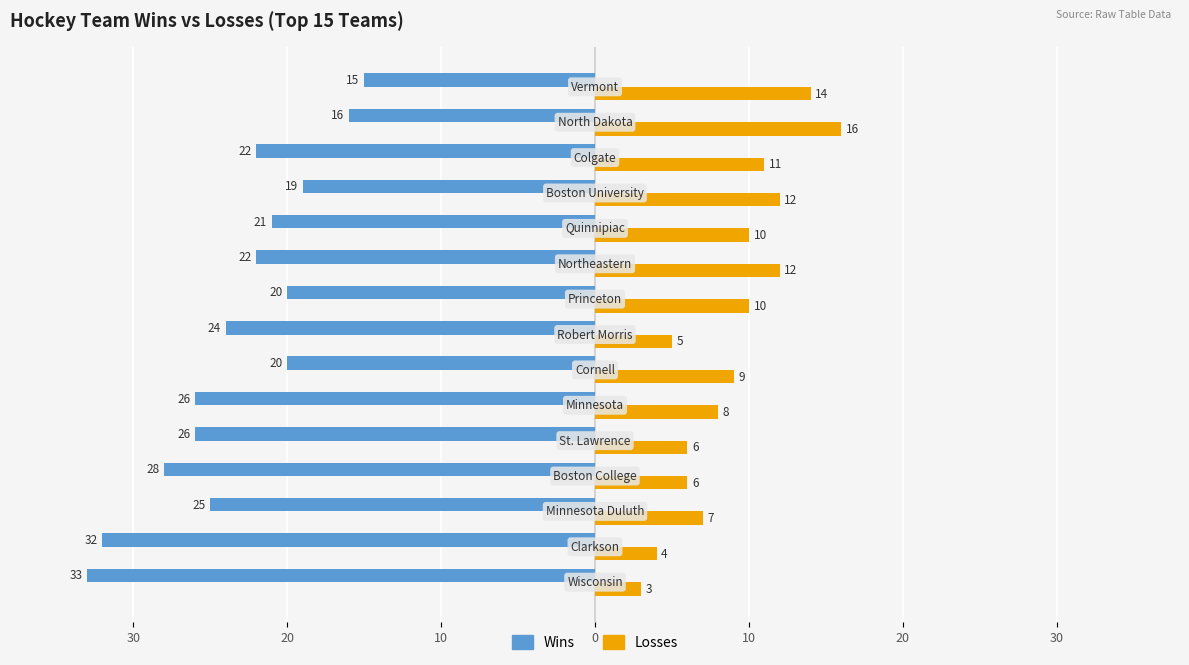

How many bars are there in each group?

2